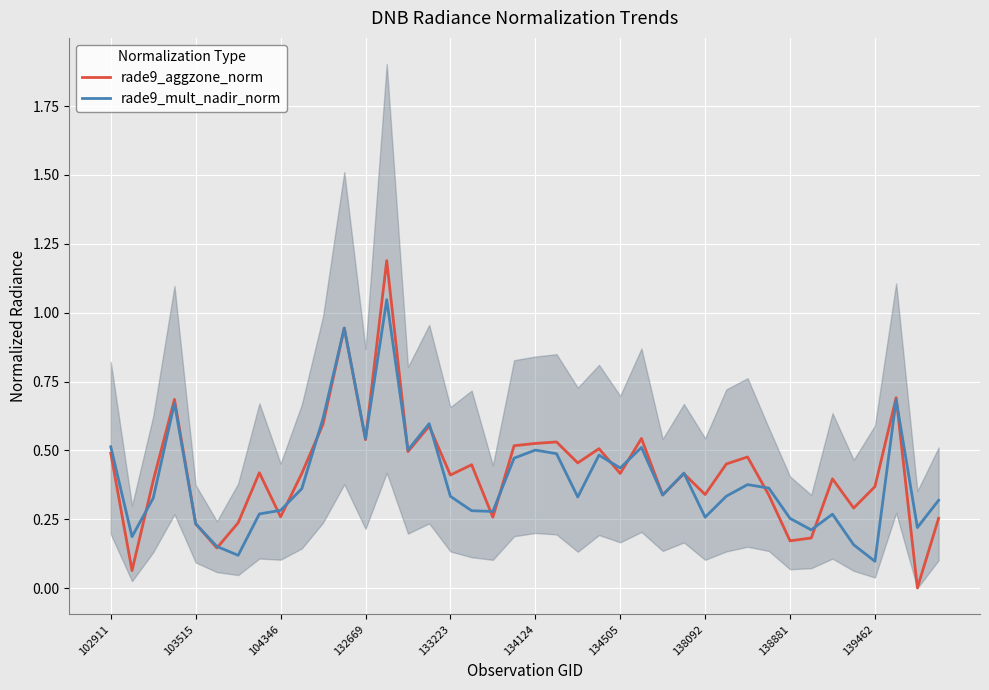

Which category has the highest value across all series?

13